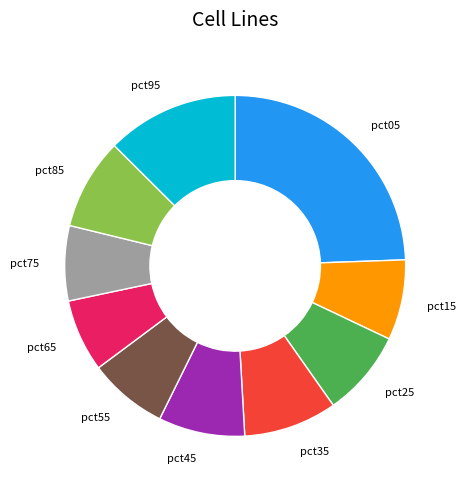

Does any single category account for the majority?

No